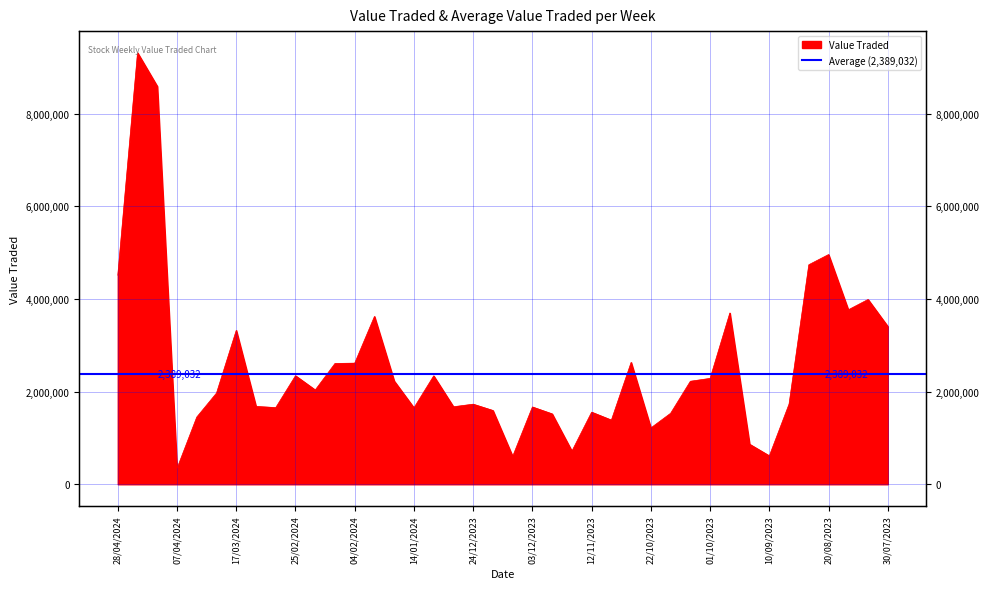

What is the change in value from 28/04/2024 to 28/01/2024?

-890180